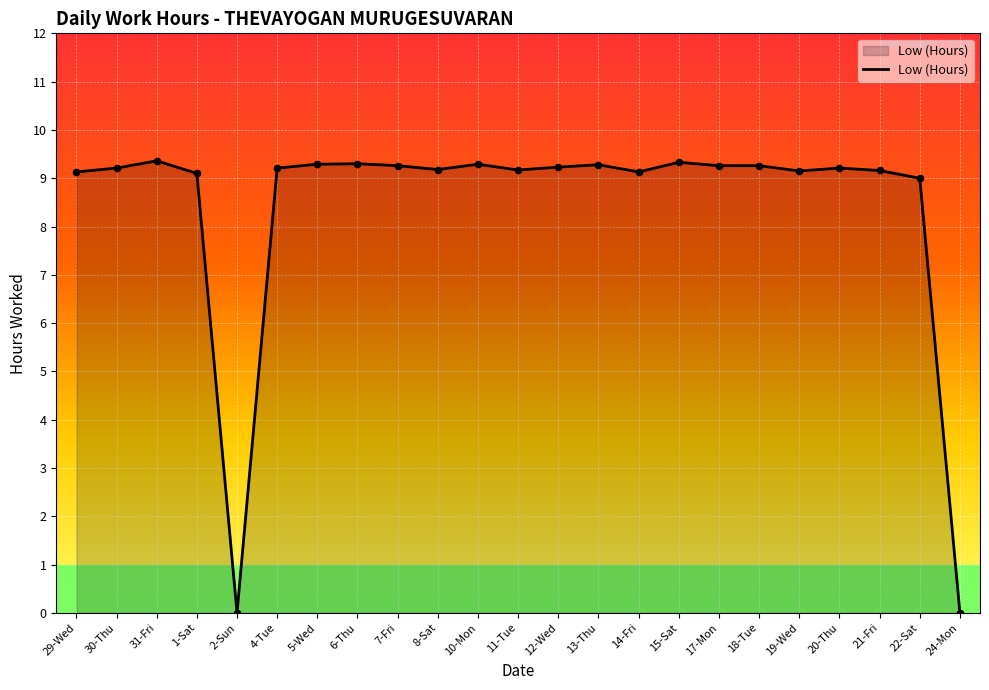

Which has a higher value, 2-Sun or 7-Fri?

7-Fri